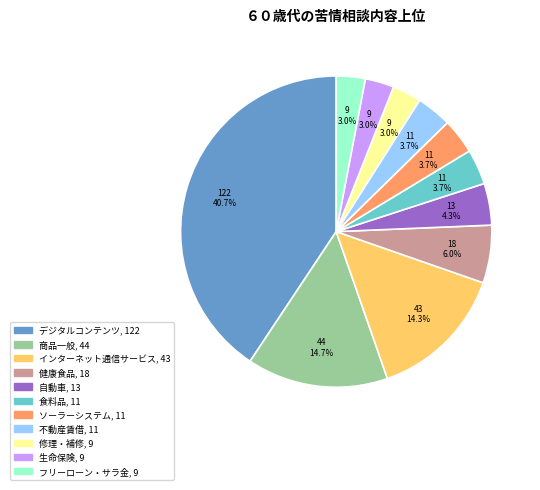

The 商品一般 slice represents 27% of the pie. True or false?

False